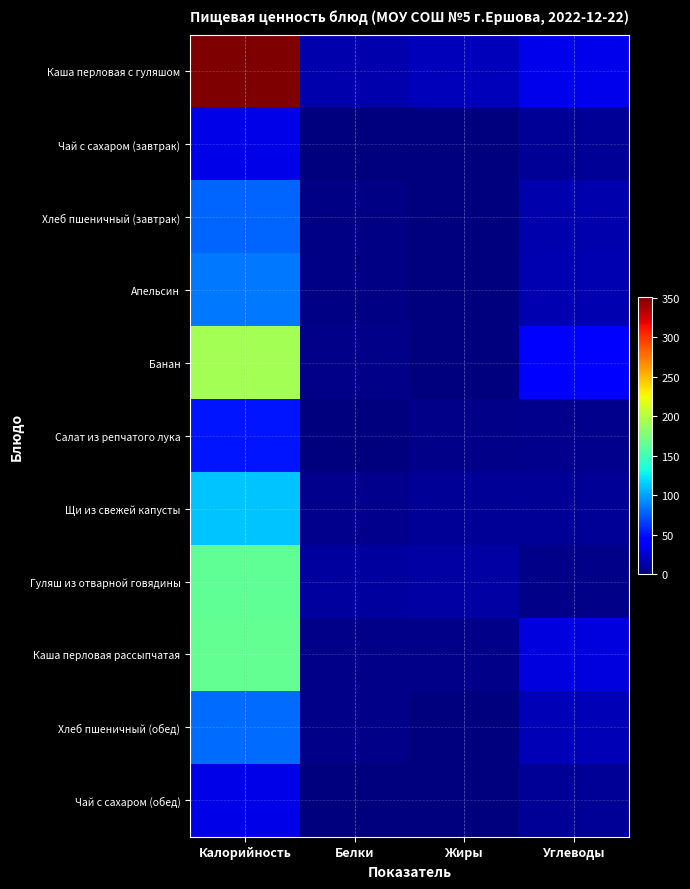

At which category is the sum across all series the highest?

Калорийность